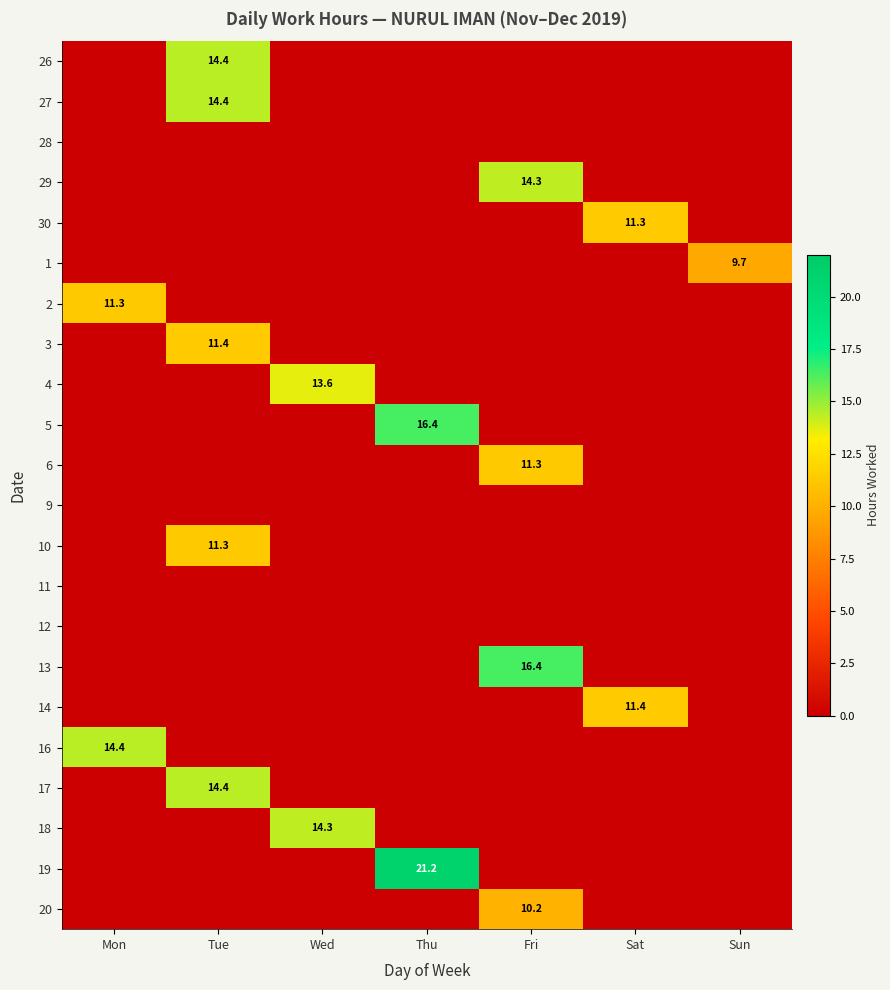

The 5 series shows 10.8 at Thu. True or false?

False